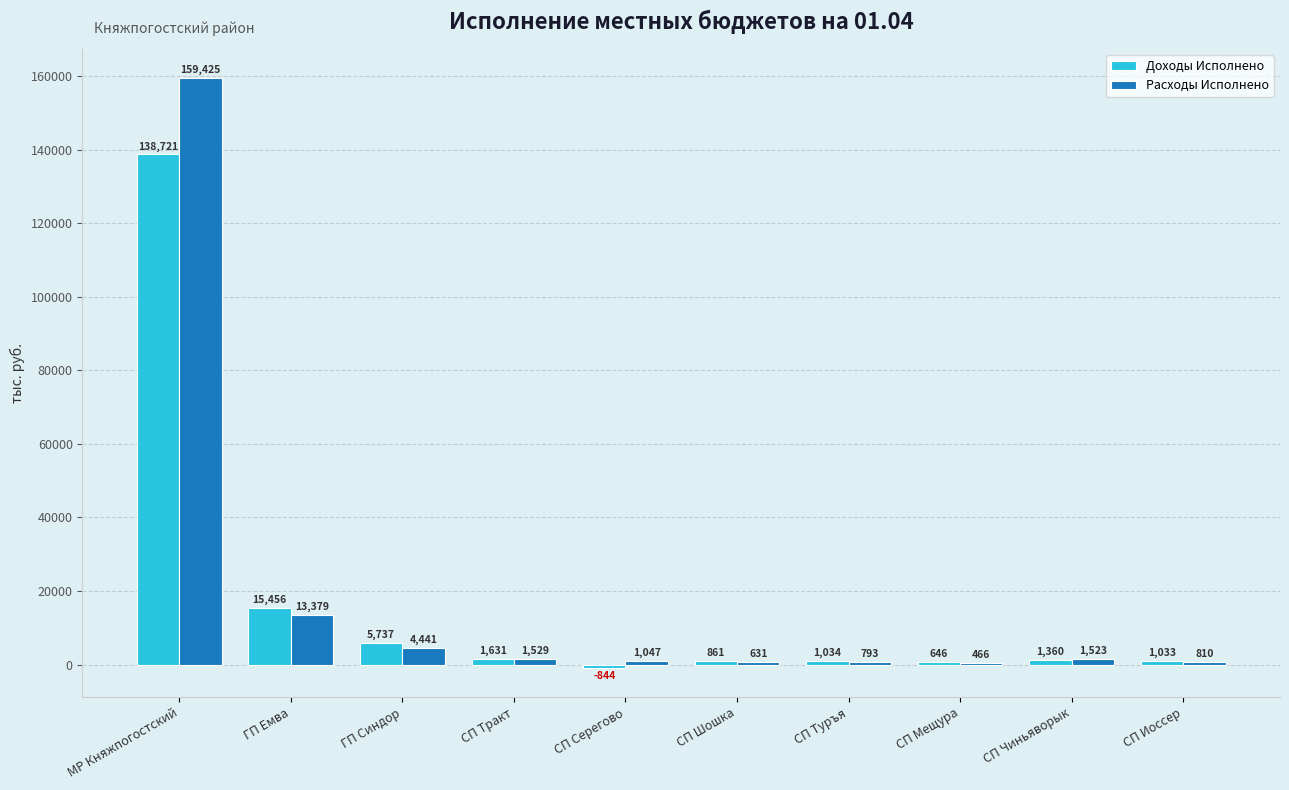

Is it true that Расходы Исполнено equals 810.4 at СП Иоссер?

True